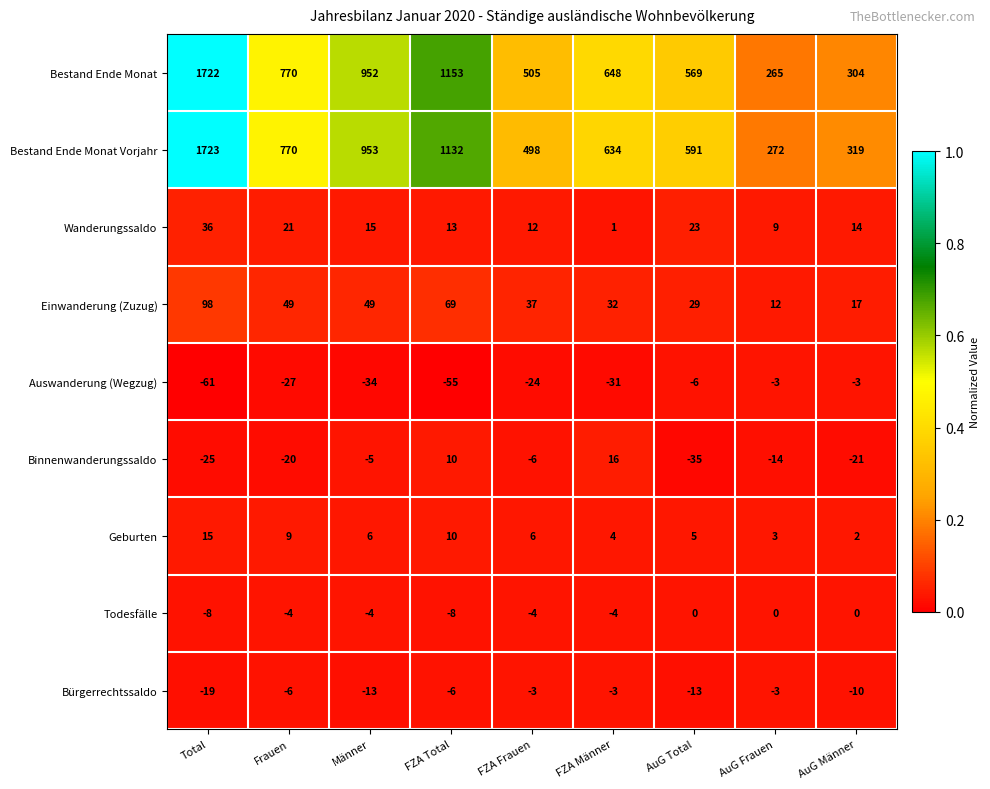

What is the sum of the Wanderungssaldo values at FZA Männer and FZA Frauen?

13